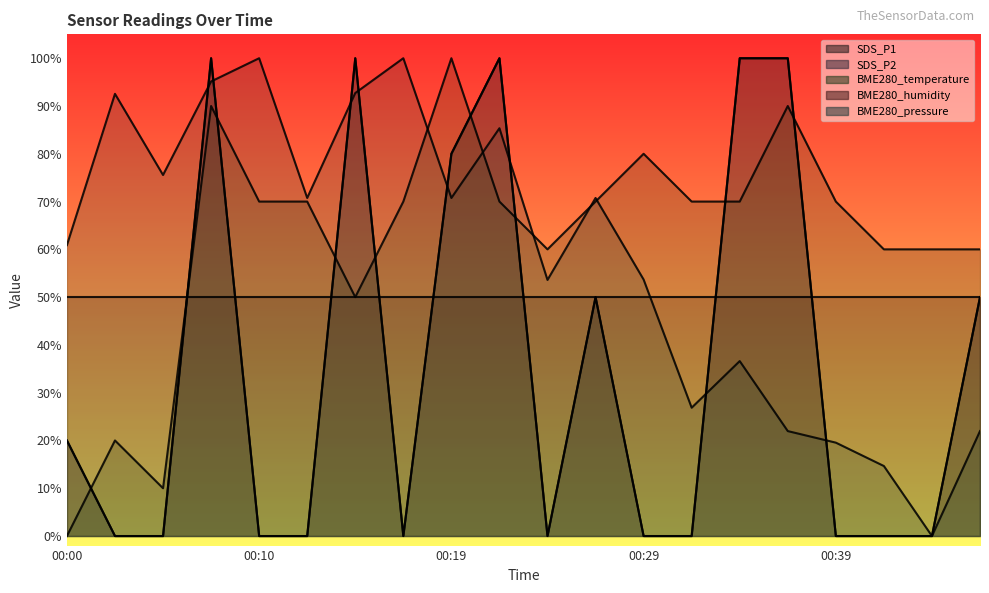

Between 00:10 and 00:41, which series saw the biggest shift?

BME280_pressure